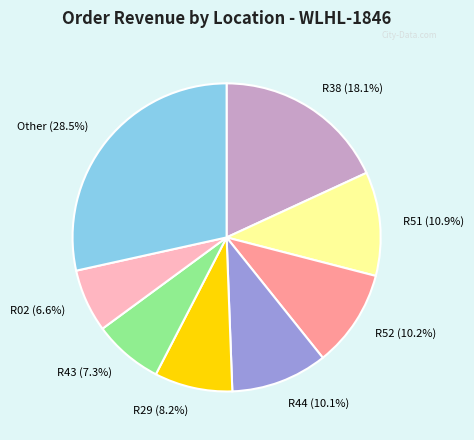

Is there any slice that represents more than half of the pie?

No